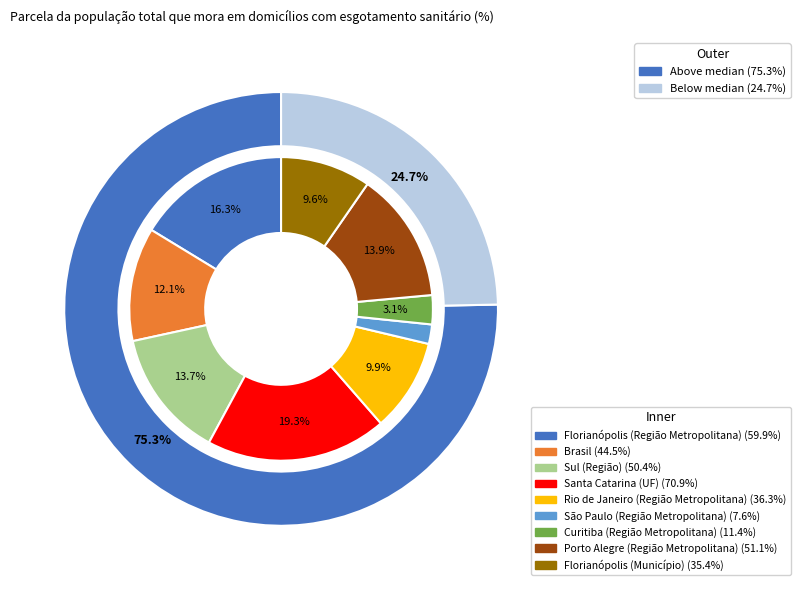

To the nearest percent, what is the difference between the largest and smallest slice percentages?

17%